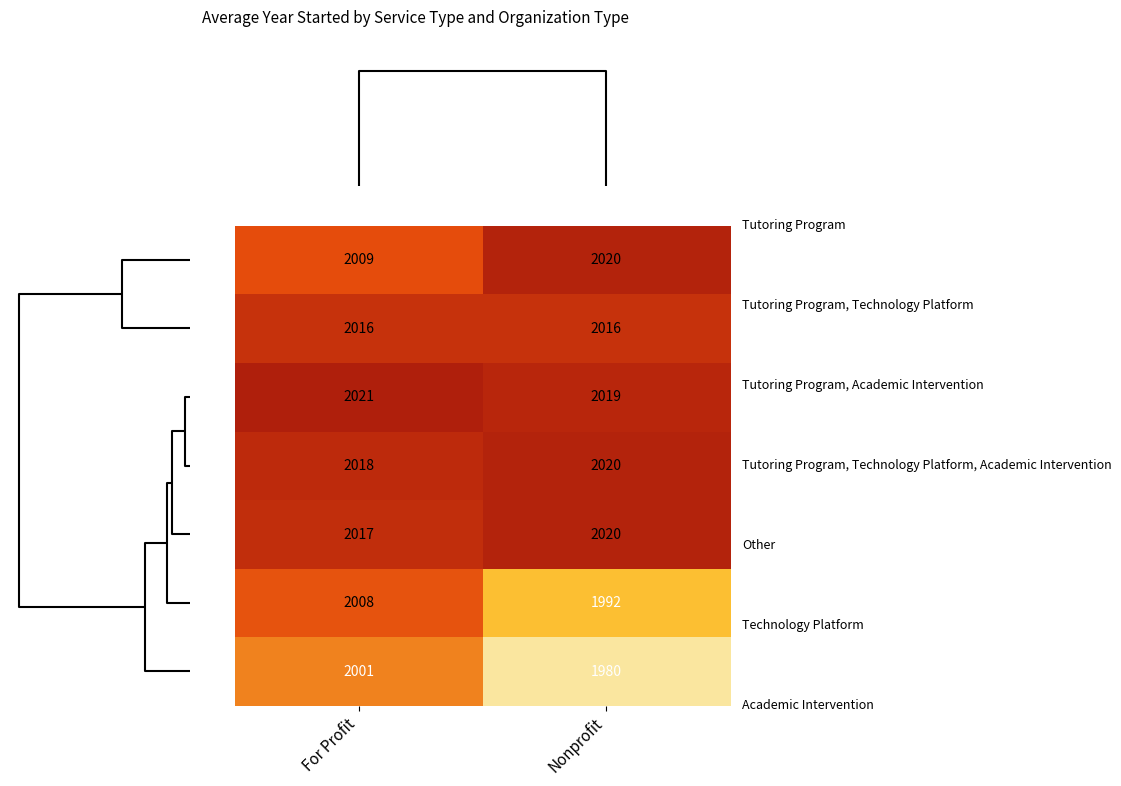

What is the spread (max minus min) of values at For Profit?

20